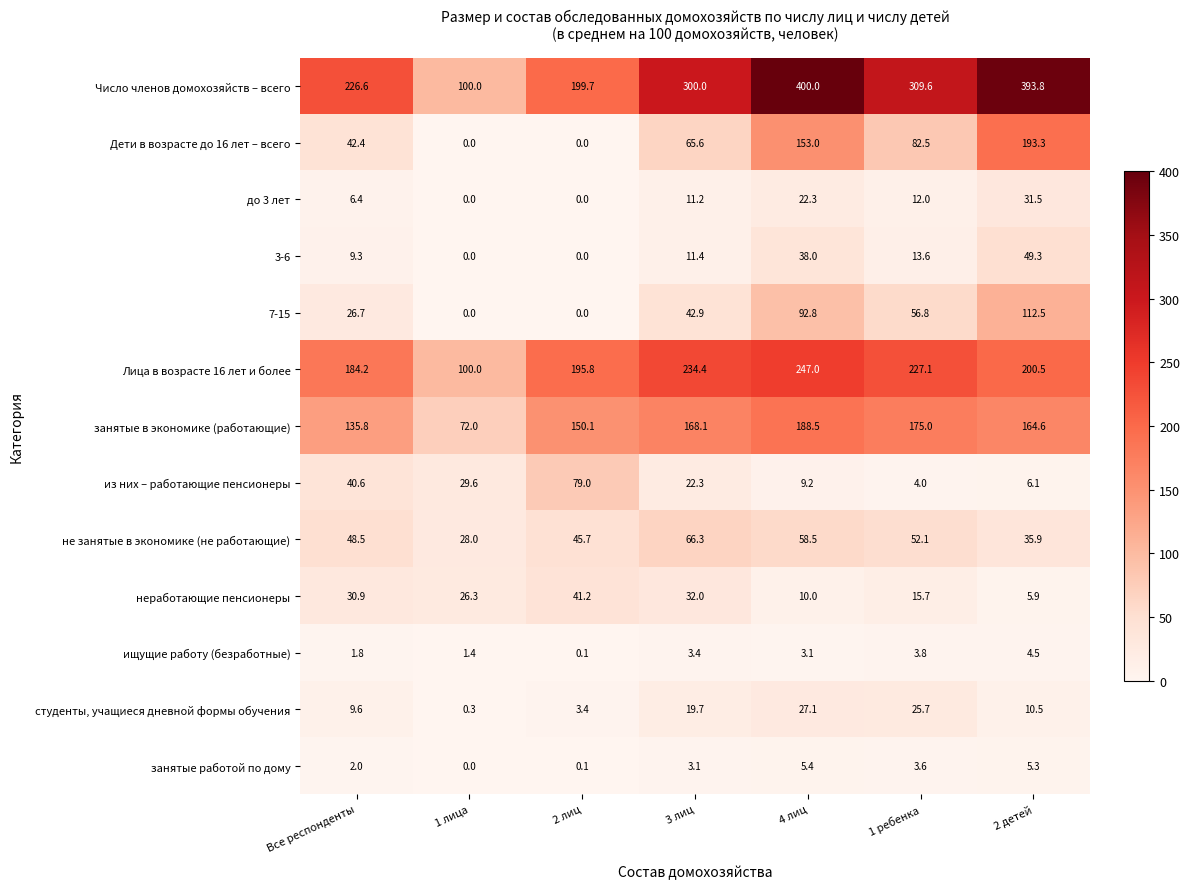

Between Все респонденты and 1 ребенка, which series saw the biggest shift?

Число членов домохозяйств – всего